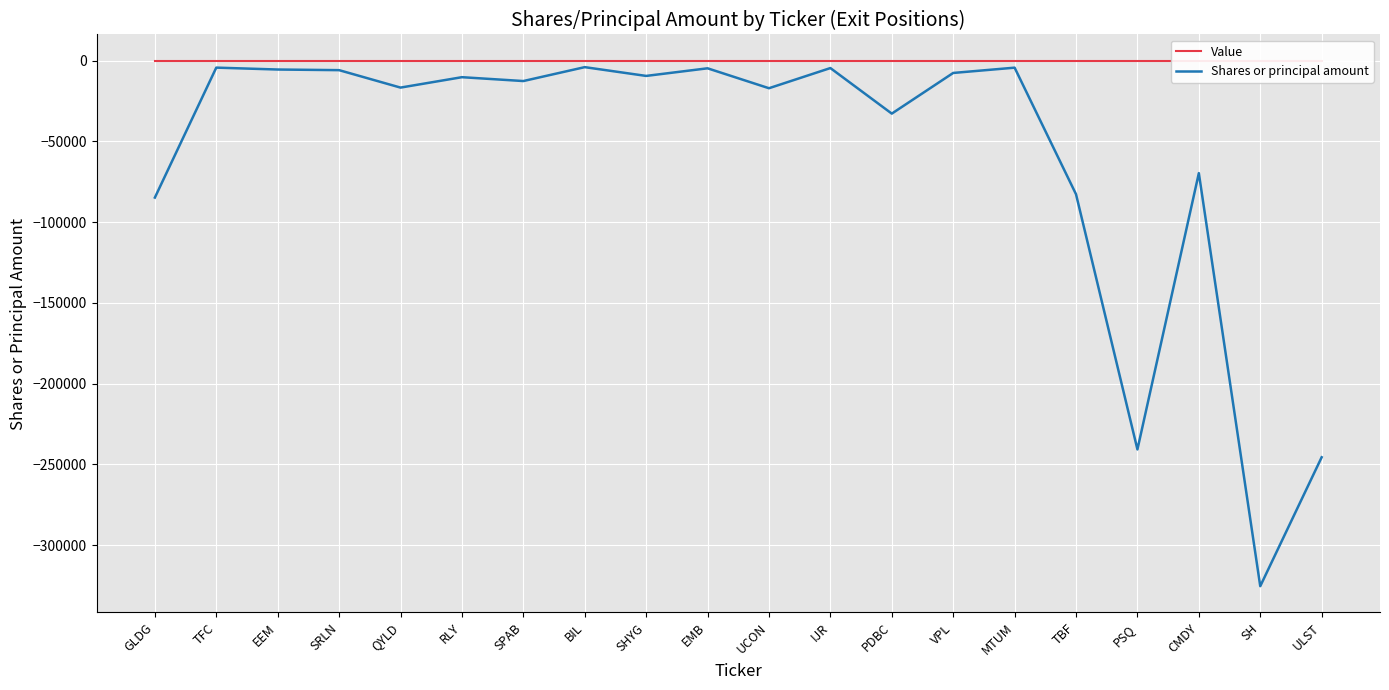

How many distinct data groups are displayed?

2